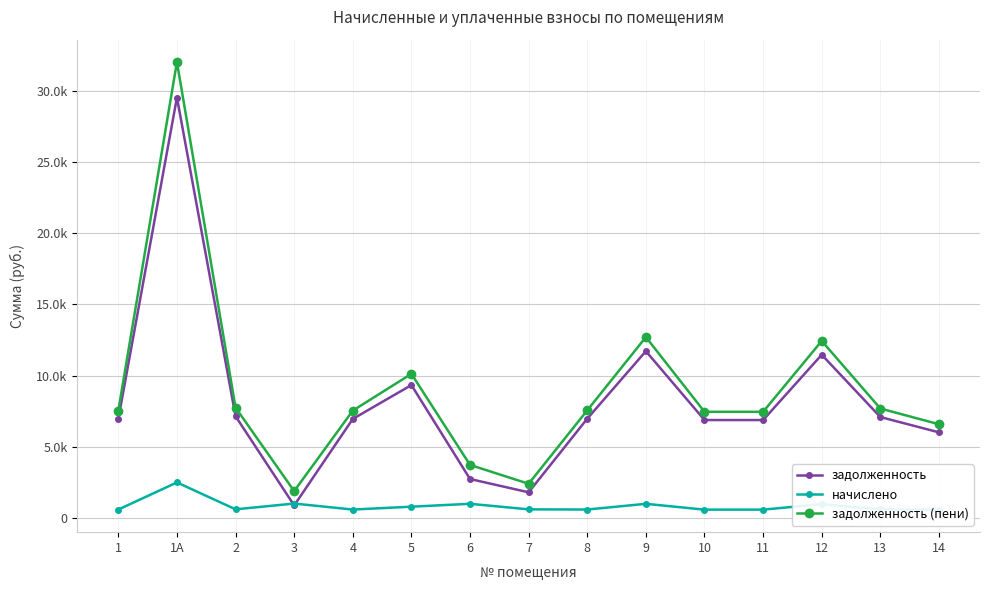

True or false: задолженность has more than 2 points higher than both neighbors.

True